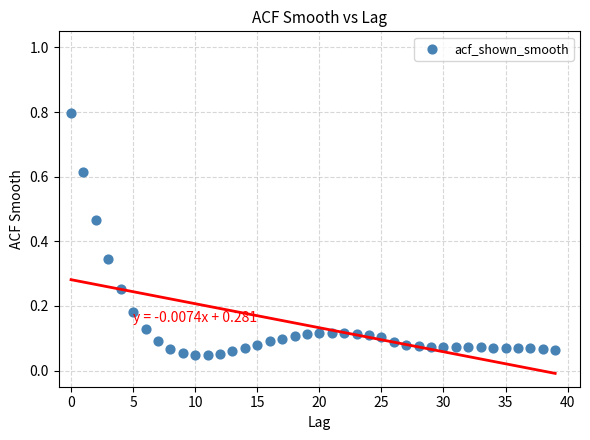

What is the range of Y values (max minus min)?

0.8